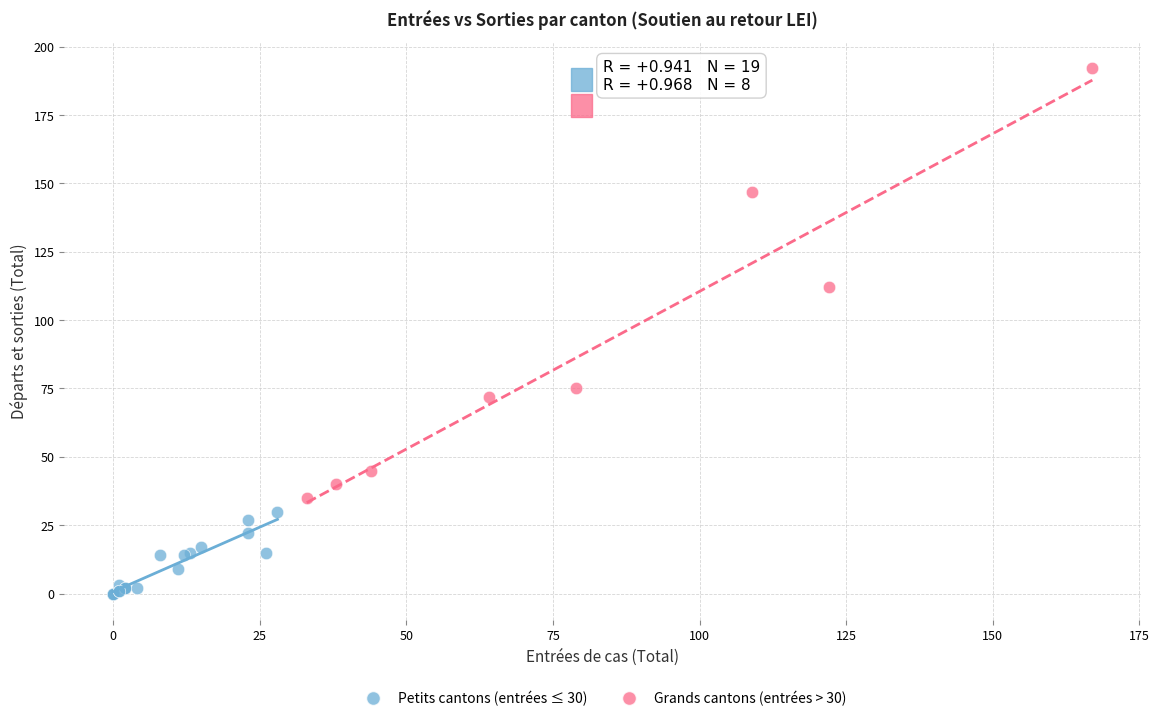

Which series reaches the maximum Y coordinate?

Grands cantons (entrées > 30)